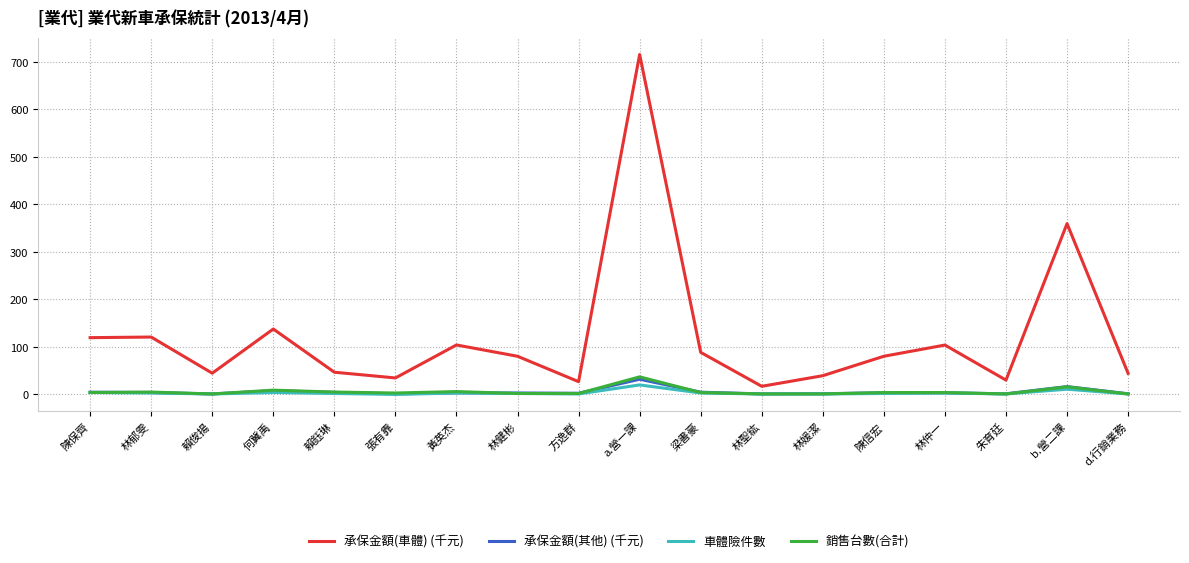

What is the difference between the highest and lowest values at 賴俊揚?

43.7